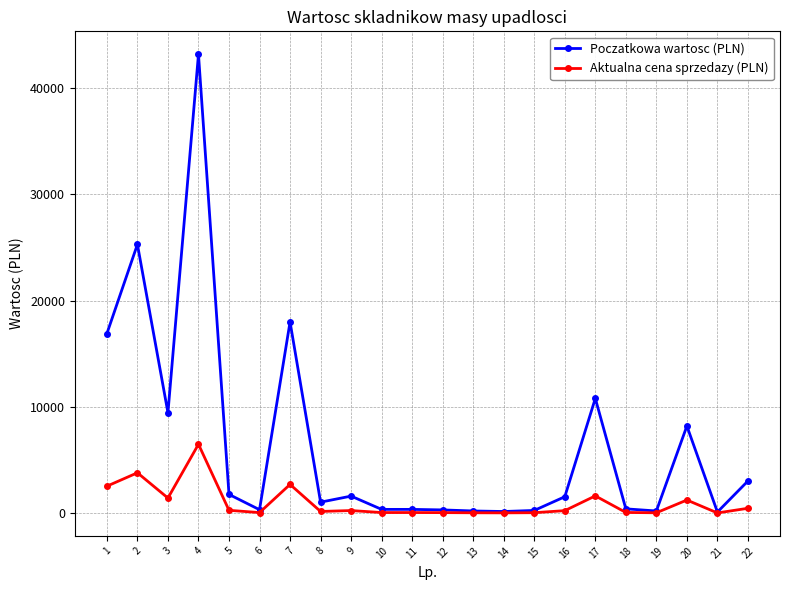

How many lines are shown in the chart?

2